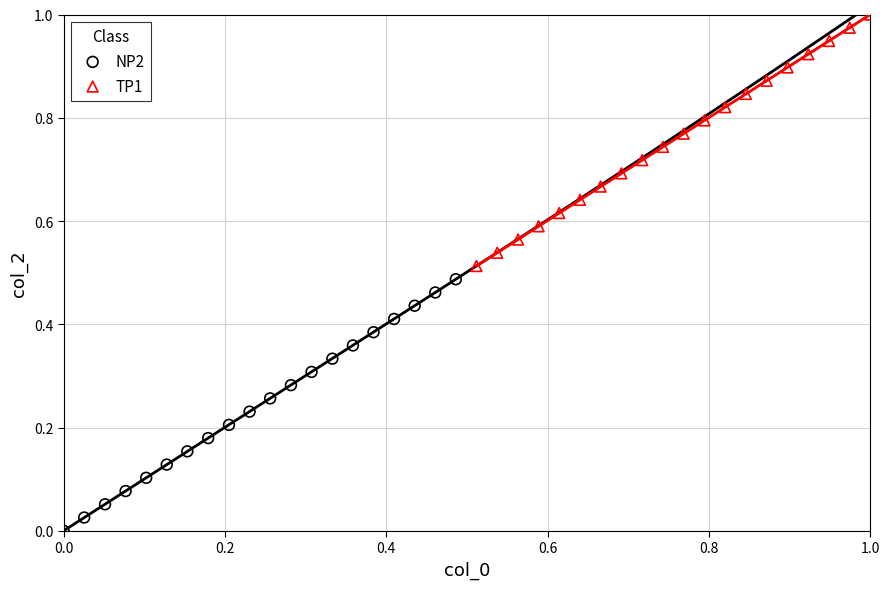

What are all the series names shown in the legend?

NP2, TP1